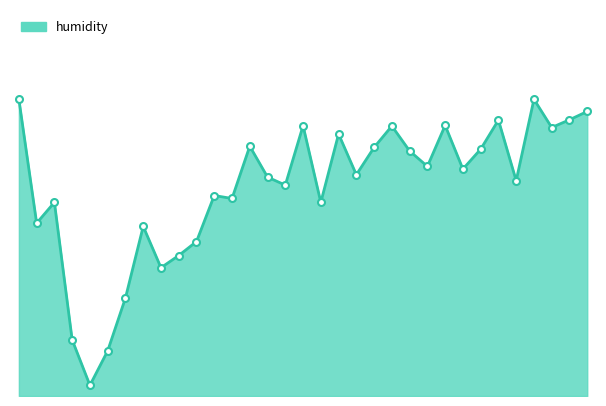

Does the chart have visible grid lines?

No